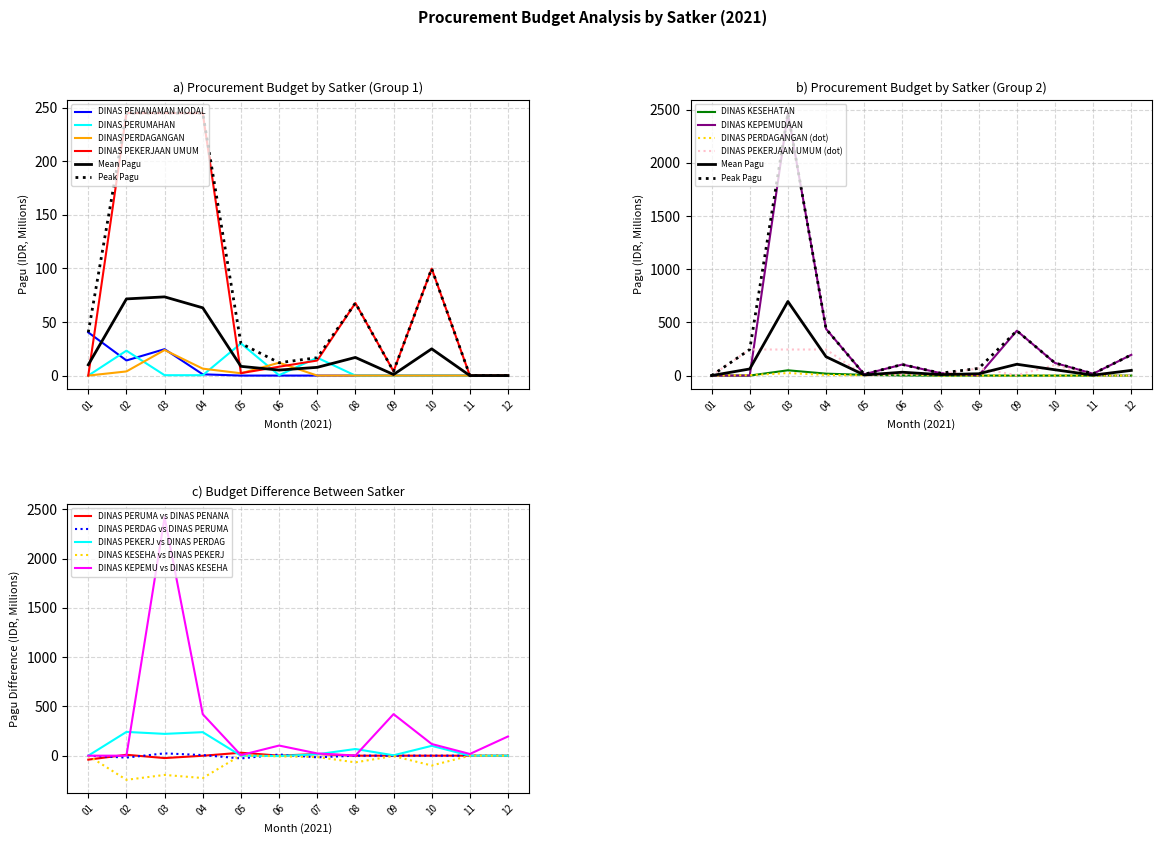

True or false: DINAS PERUMAHAN has more than 2 interior local peaks.

True